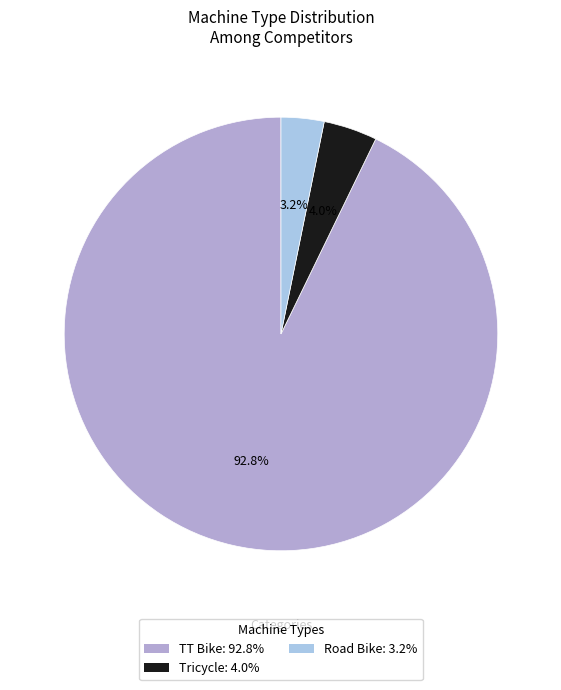

What percentage is NOT represented by Tricycle?

96.0%